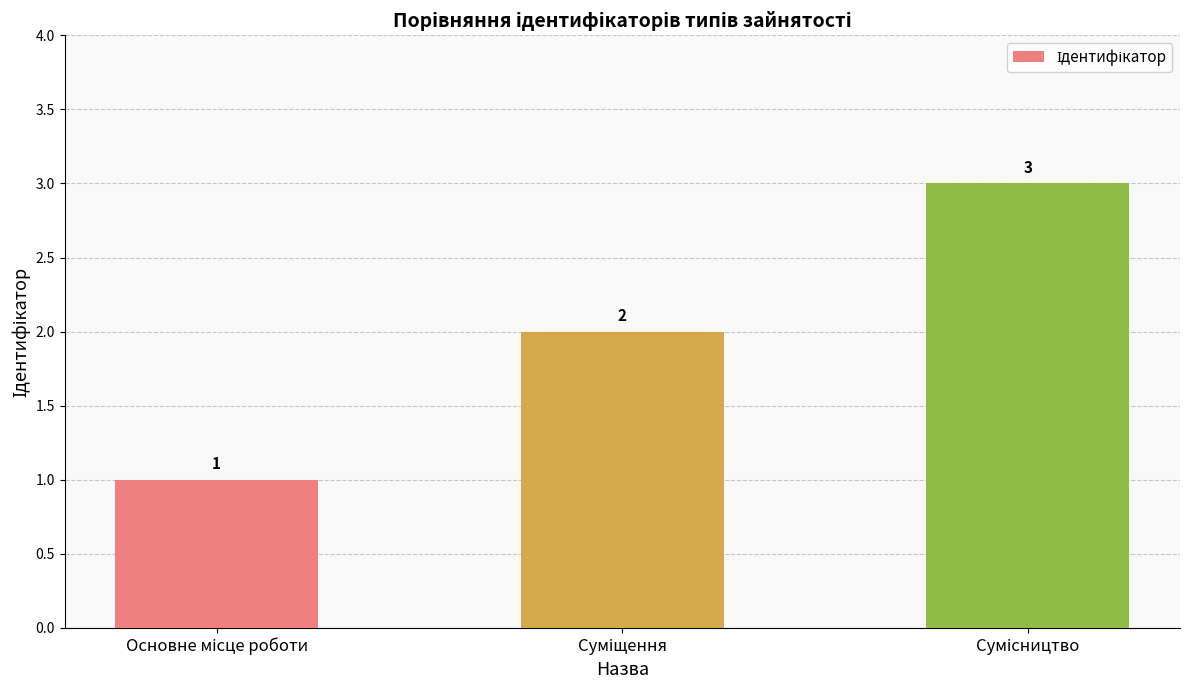

Reading left to right, list all the values displayed in this chart.

1	2	3